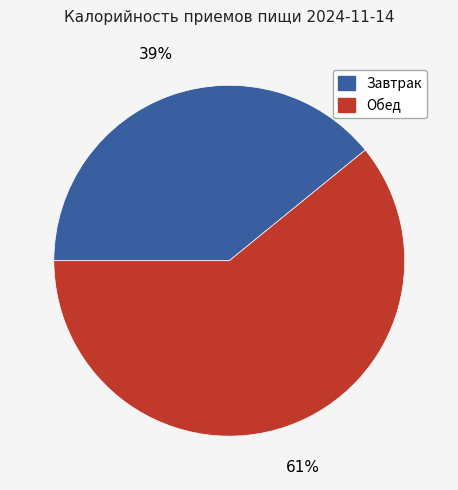

The Обед slice represents 61% of the pie. True or false?

True